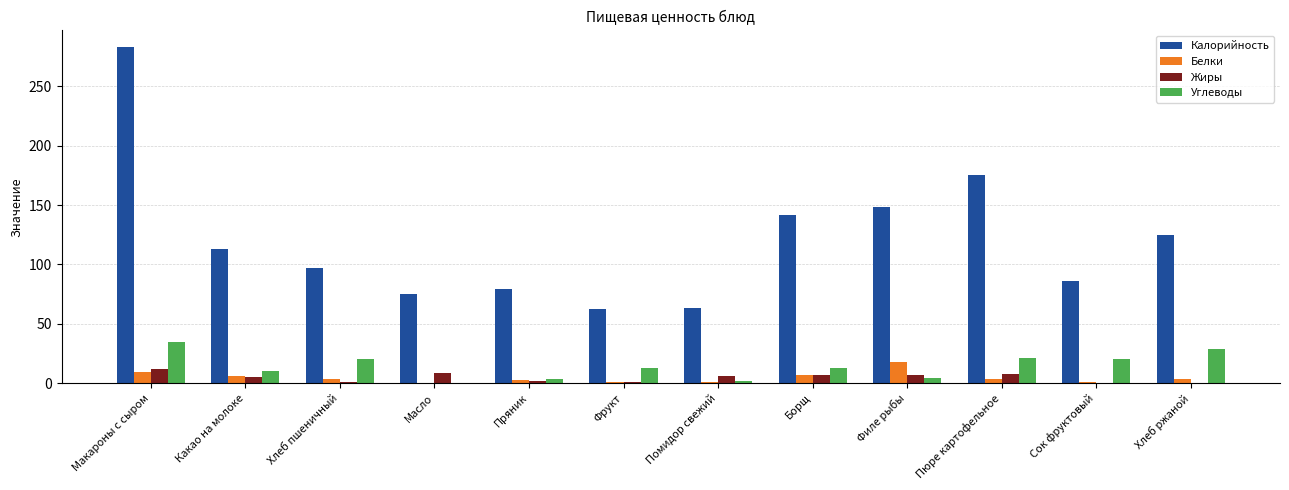

Is it true that Углеводы equals 2.0 at Помидор свежий?

True